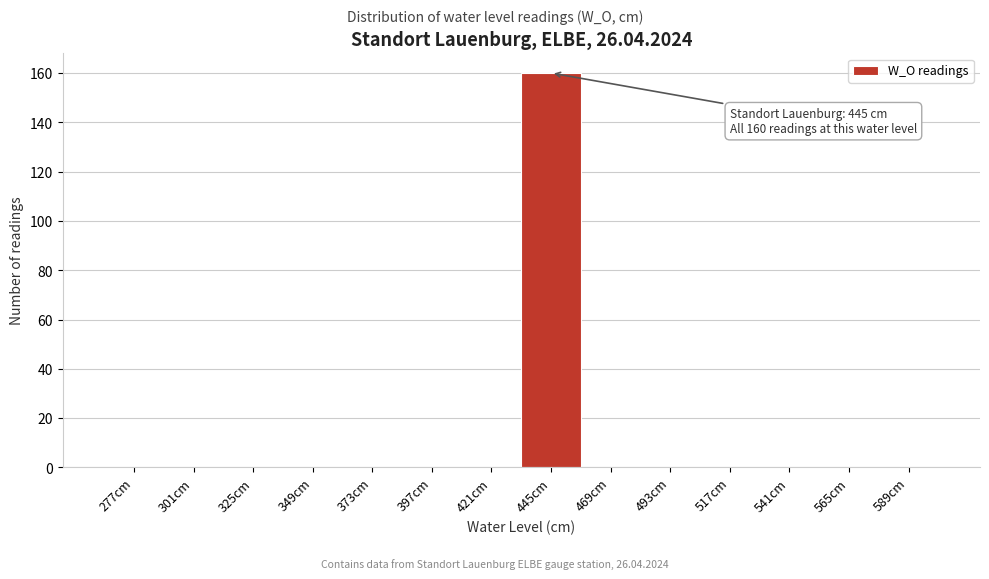

Reading left to right, list all the values displayed in this chart.

277cm=0	301cm=0	325cm=0	349cm=0	373cm=0	397cm=0	421cm=0	445cm=160	469cm=0	493cm=0	517cm=0	541cm=0	565cm=0	589cm=0